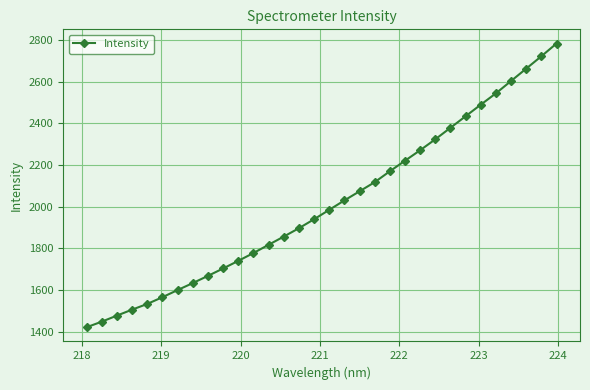

What is the difference between the maximum and minimum values?

1360.4